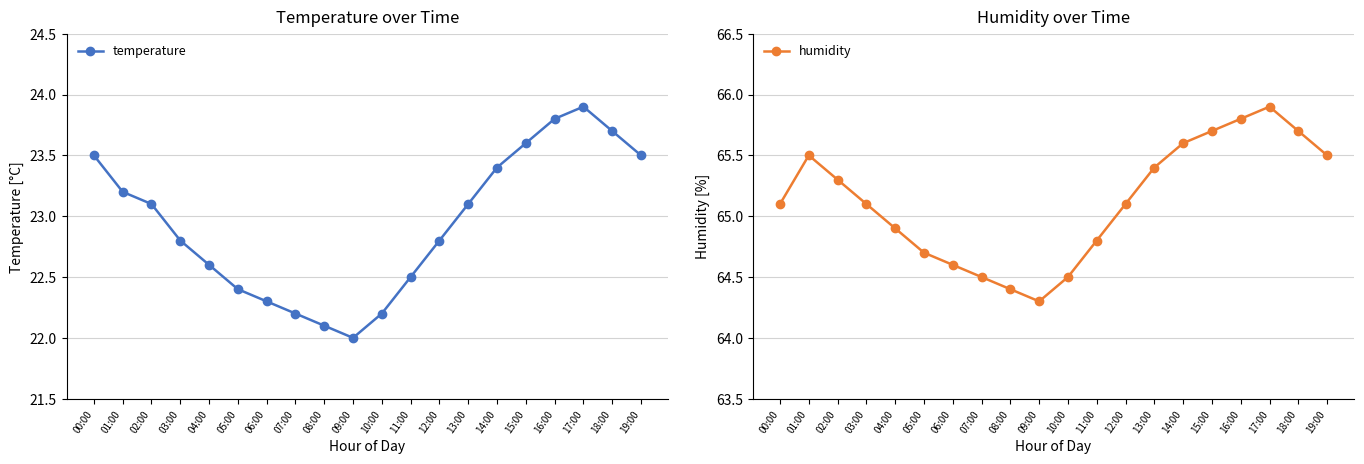

The temperature series shows 7.7 at 07:00. True or false?

False